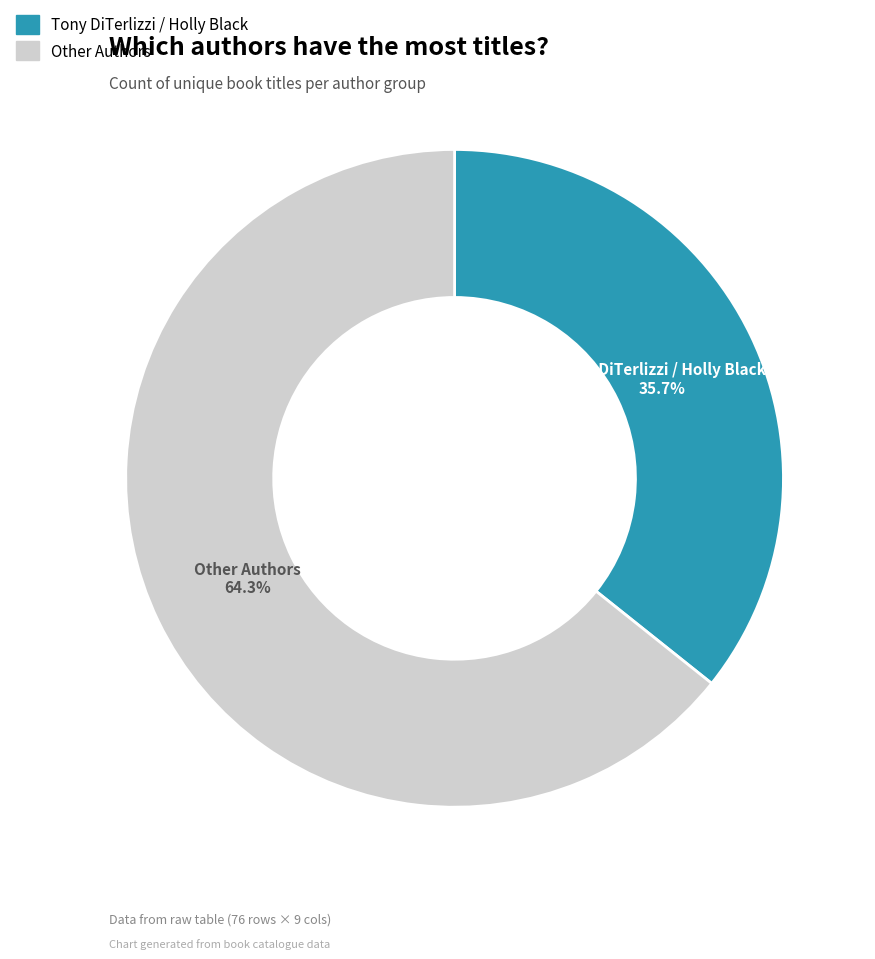

Is there any slice that represents more than half of the pie?

Yes